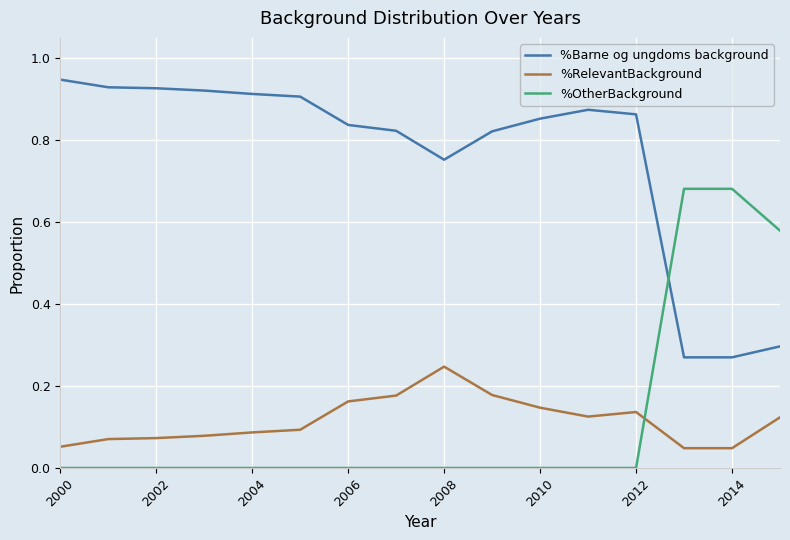

How many intersections are there between %OtherBackground and %Barne og ungdoms background?

1